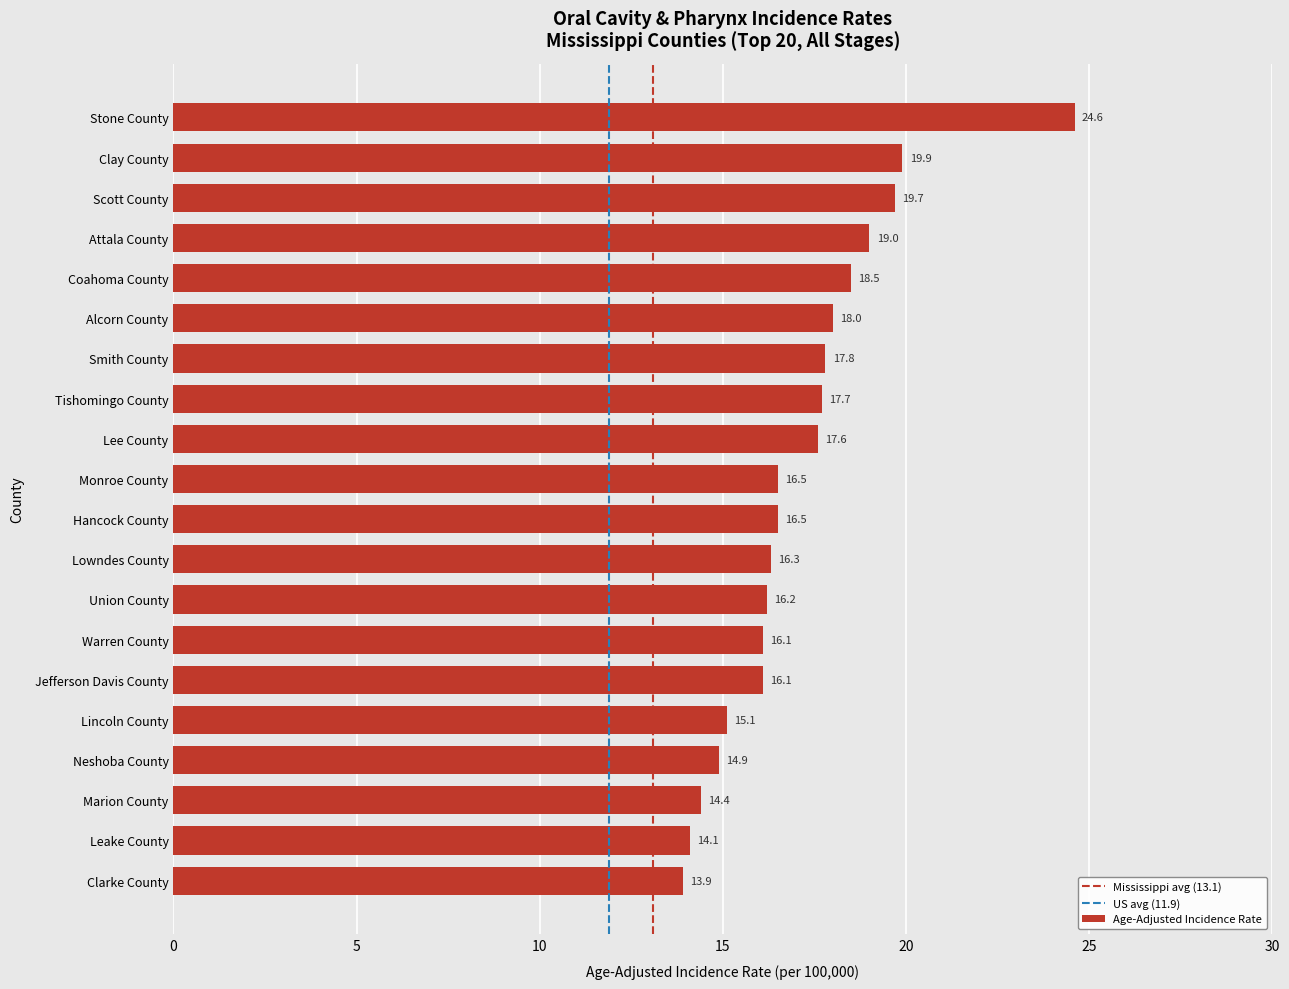

What is the ratio of the value at Lee County to the value at Smith County?

1.0